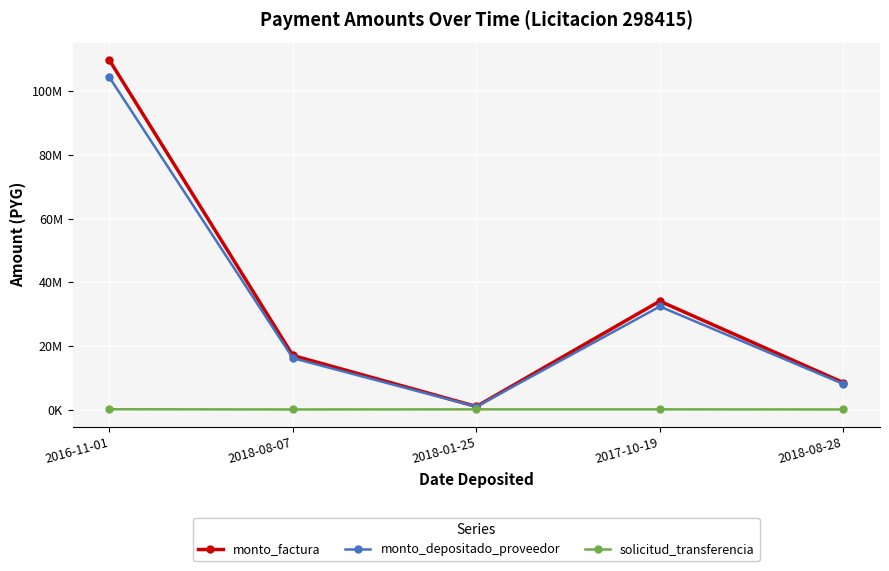

What is the sum of the monto_factura values at 2017-10-19 and 2018-08-07?

51116921